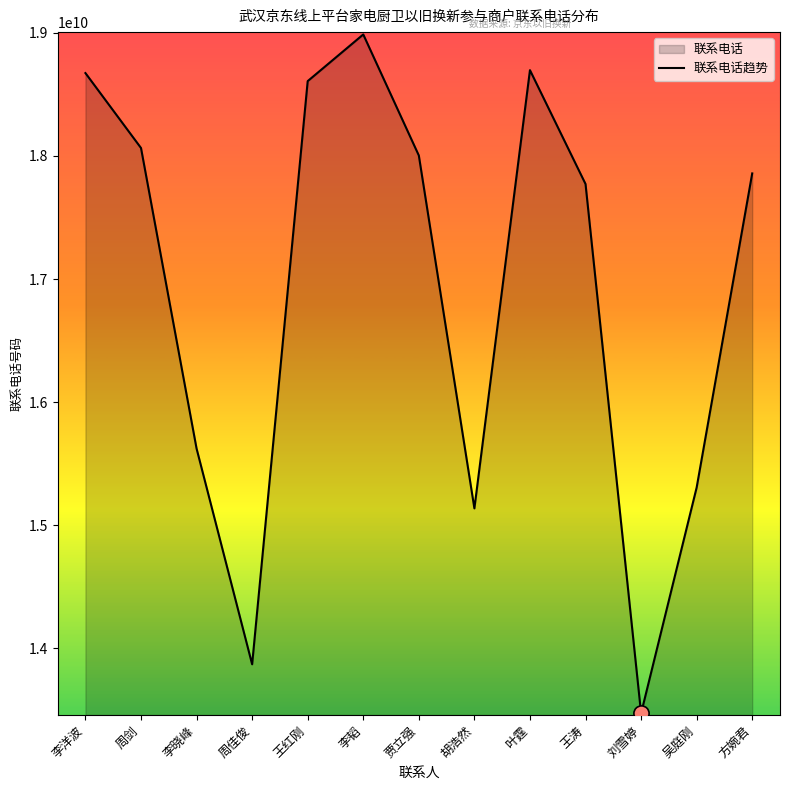

What is the change in value from 周剑 to 李晓峰?

-2440543871